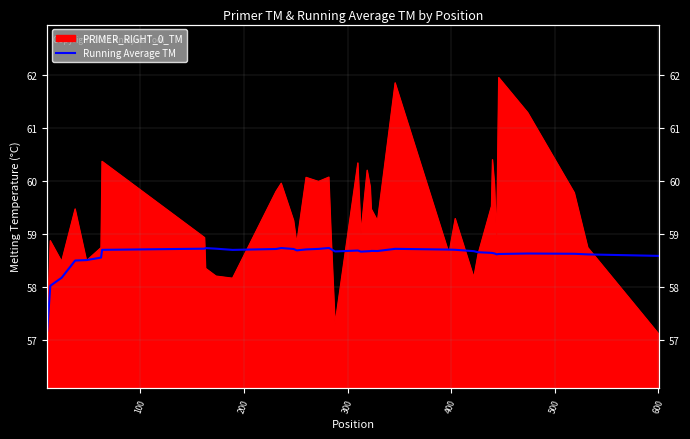

How many interior local valleys (lower than both neighbors) does the data have?

6